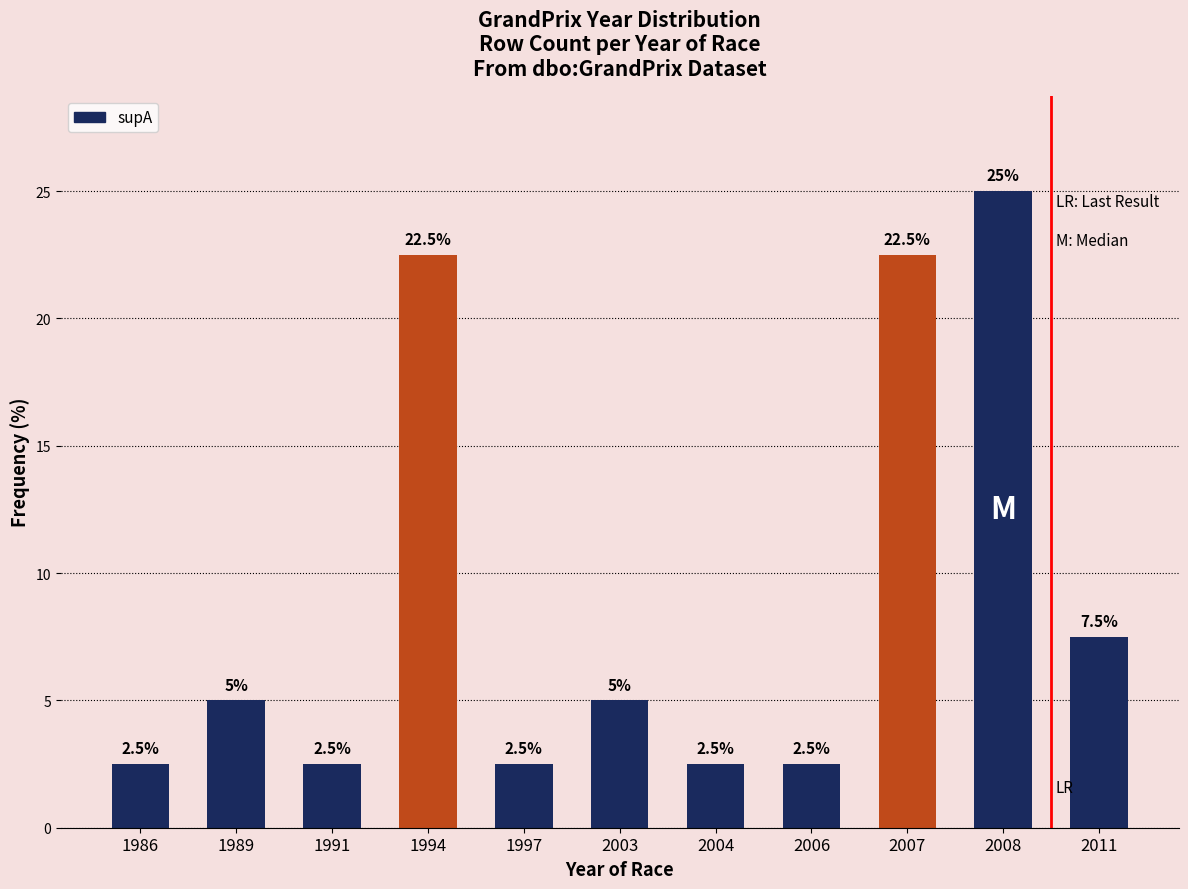

What is the maximum value shown in the chart?

25.0